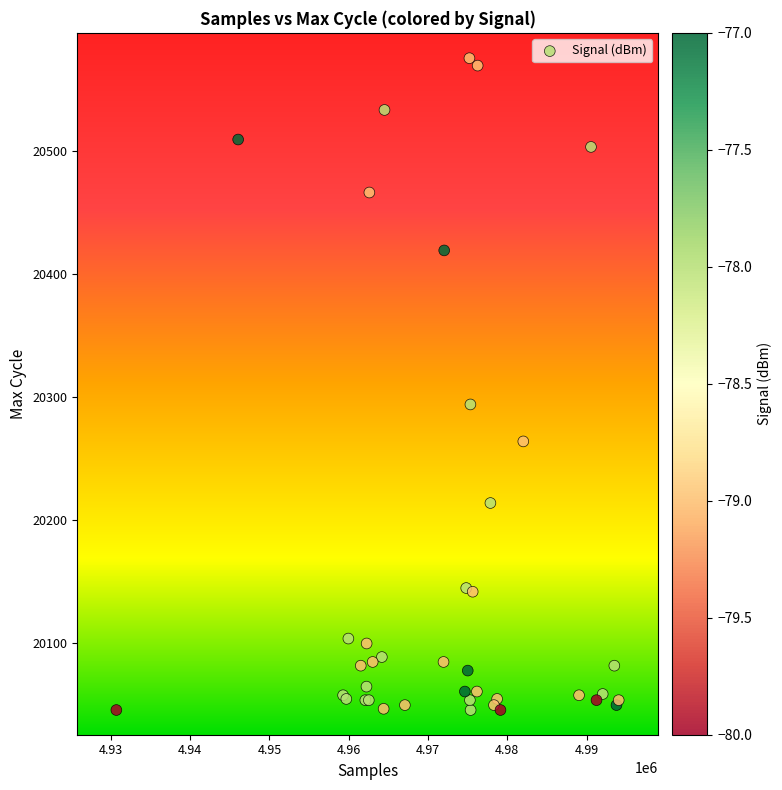

What Y value in the scatter plot is closest to 20310?

20294